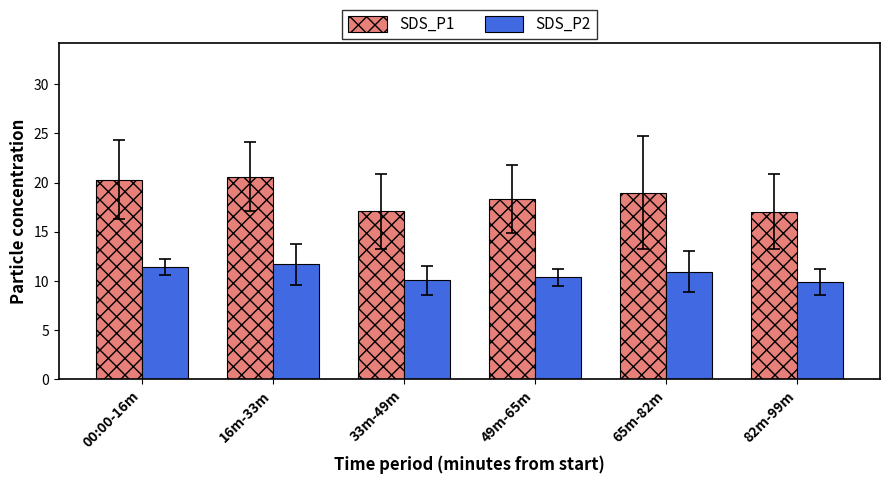

What is the label of the 2nd bar from the right?

65m-82m